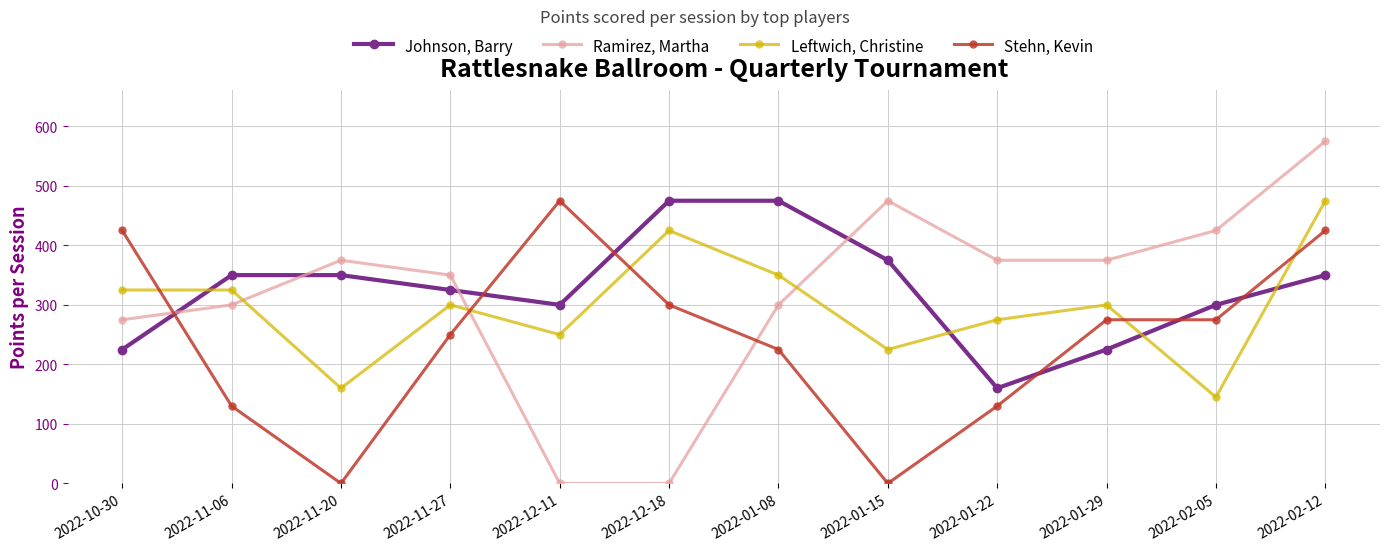

How many lines are shown in the chart?

4